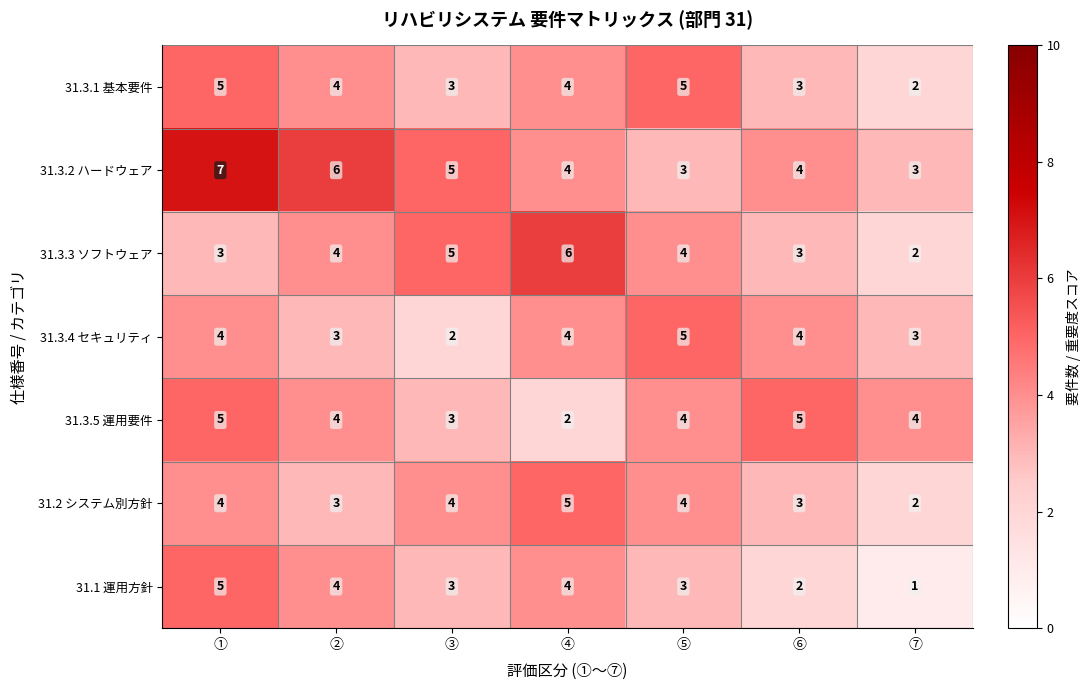

Is it true that 31.3.5 運用要件 equals 6 at ⑦?

False